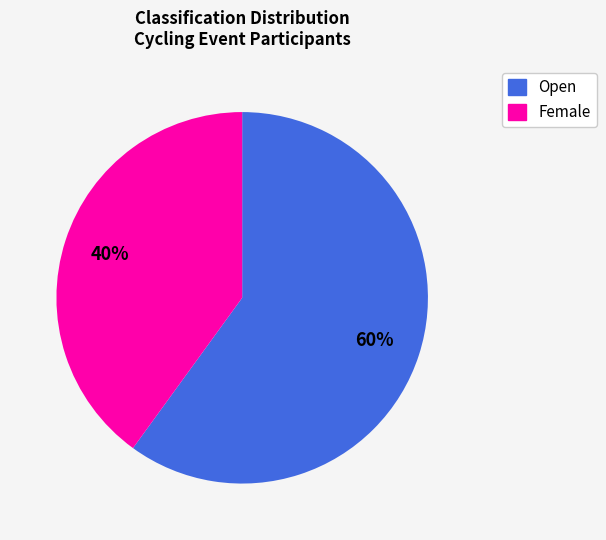

To the nearest percent, what is the difference between the largest and smallest slice percentages?

20%